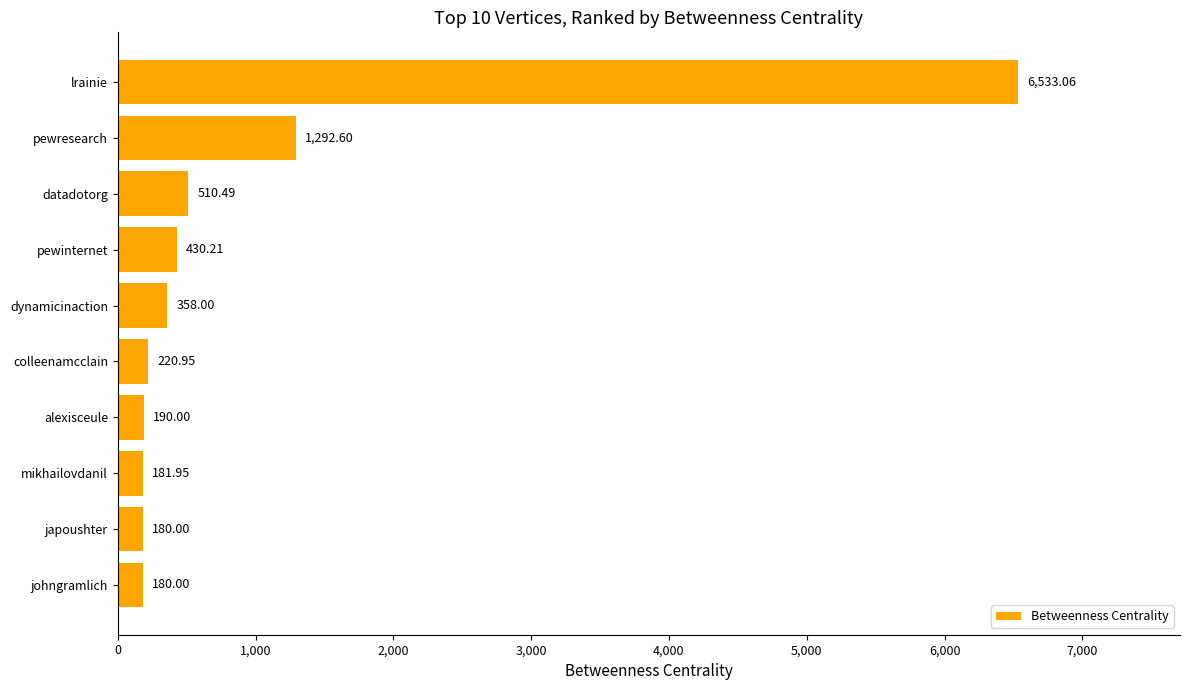

Count the number of categories in the chart.

10